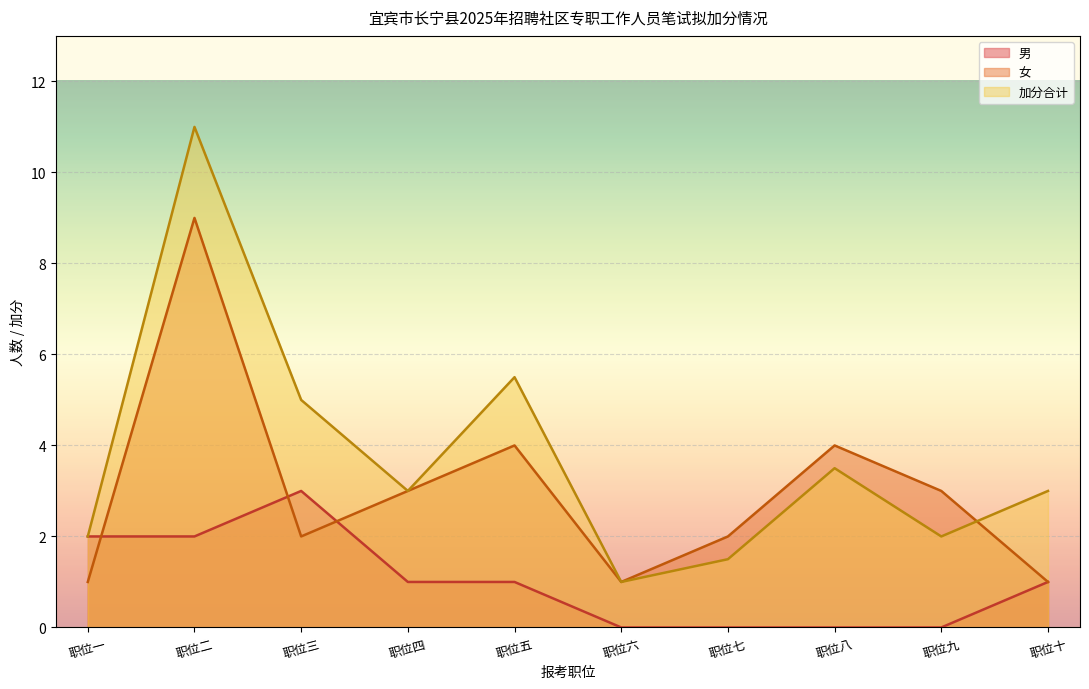

True or false: 男 has a value of 1.8 at 职位十二.

False